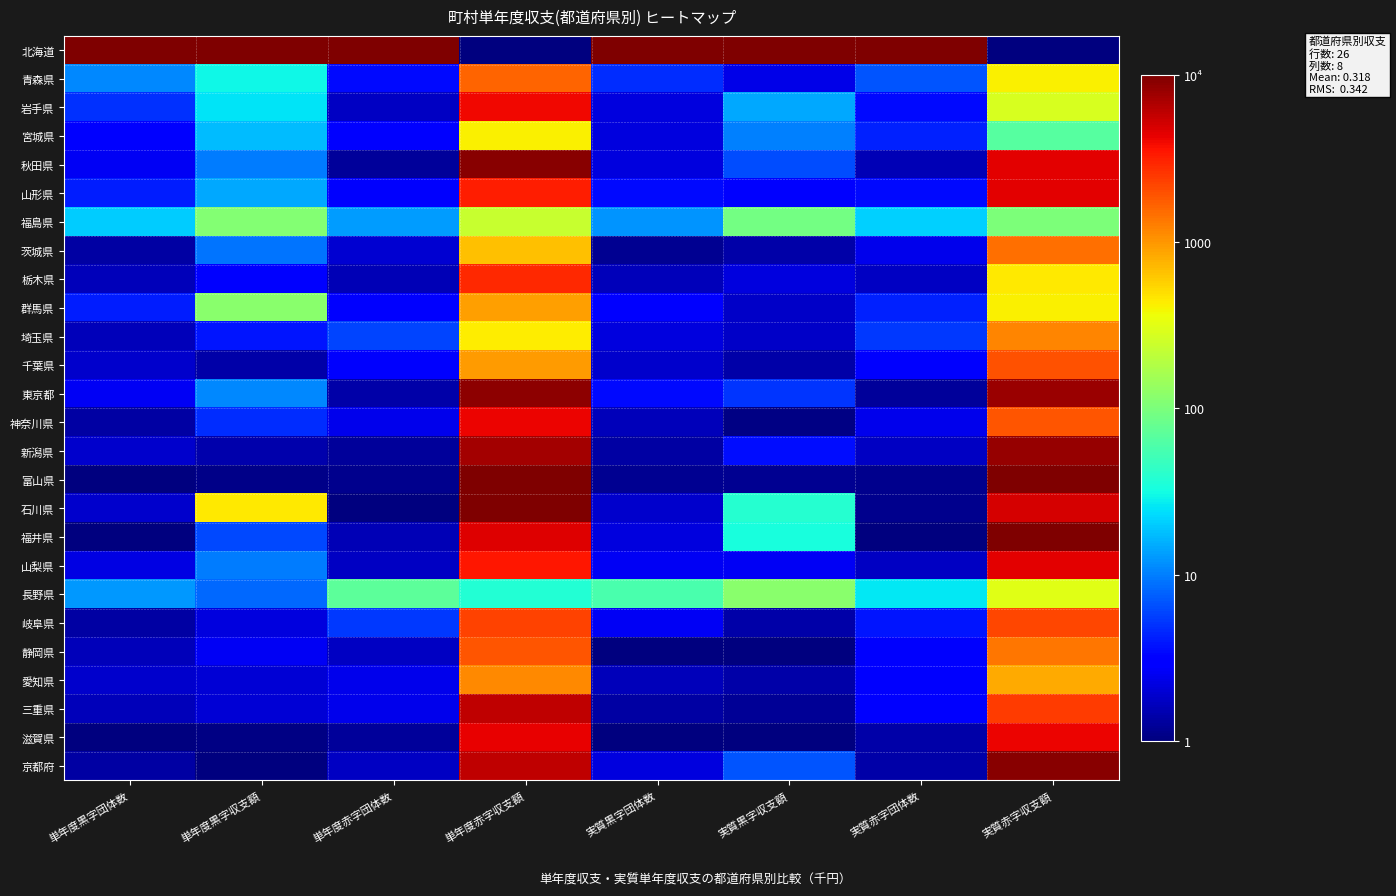

Which series has the largest total across all categories?

北海道